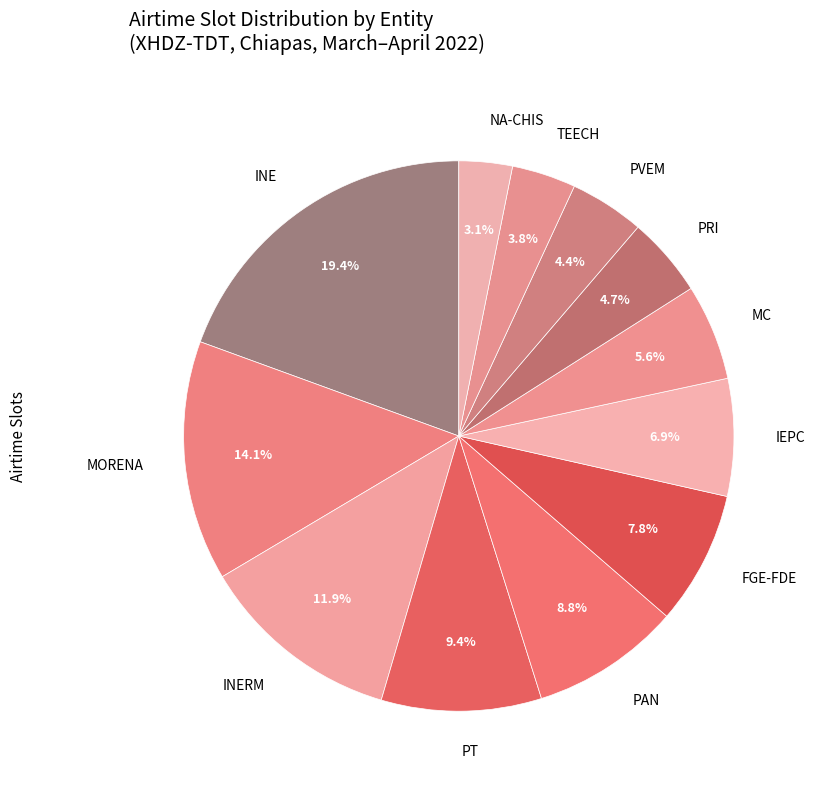

To the nearest percent, what portion does NA-CHIS represent?

3%